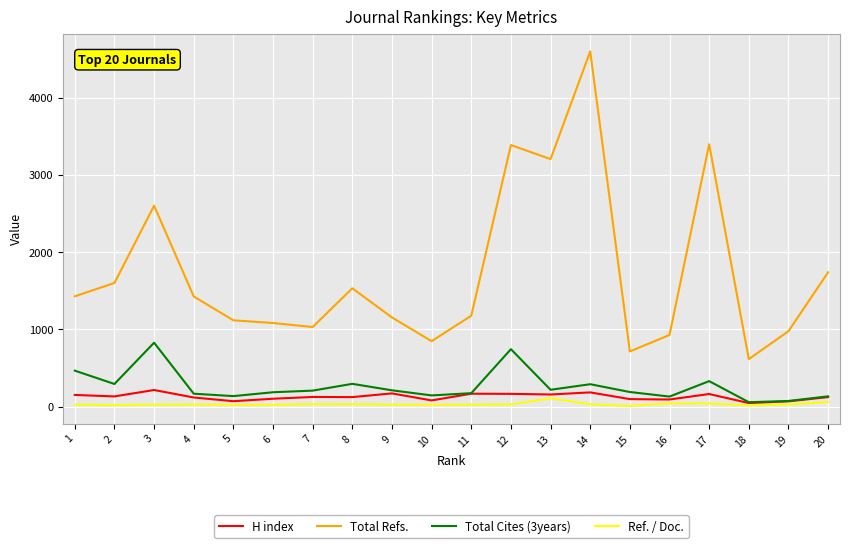

Which series has the widest spread of values?

Total Refs.